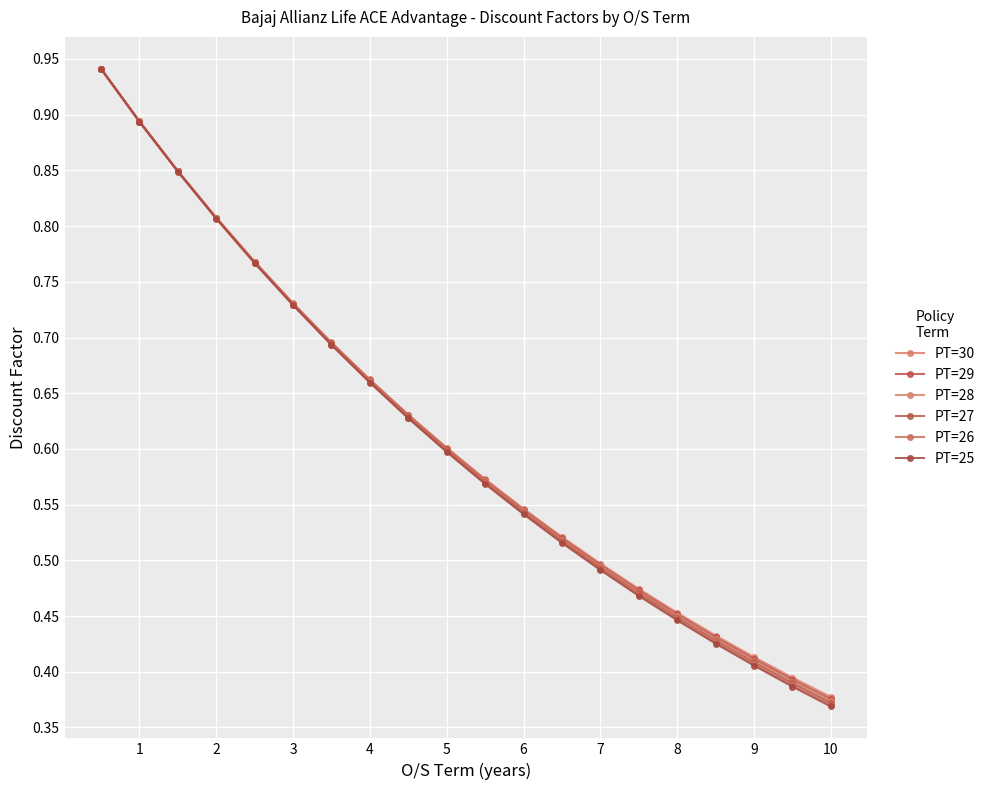

What are all the series names shown in the legend?

PT=30, PT=29, PT=28, PT=27, PT=26, PT=25